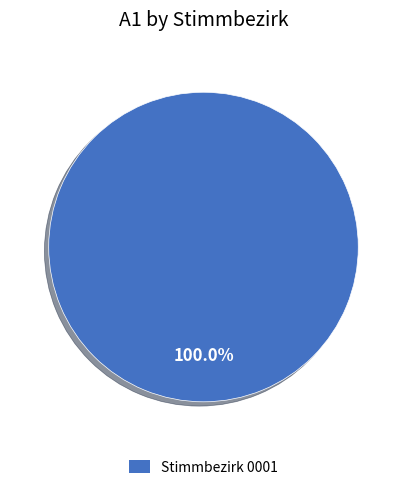

Is it true that Stimmbezirk 0001 is 92% of the pie?

False